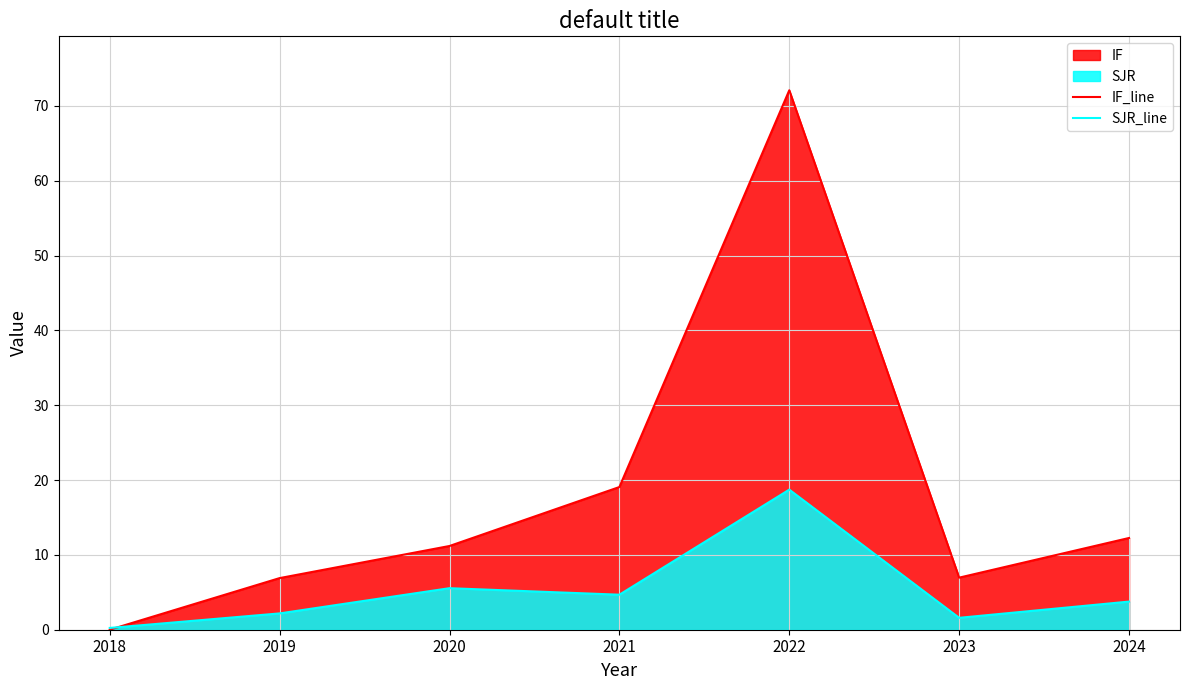

Is the value of SJR_line at 2018 greater than the value of IF_line at 2019?

No